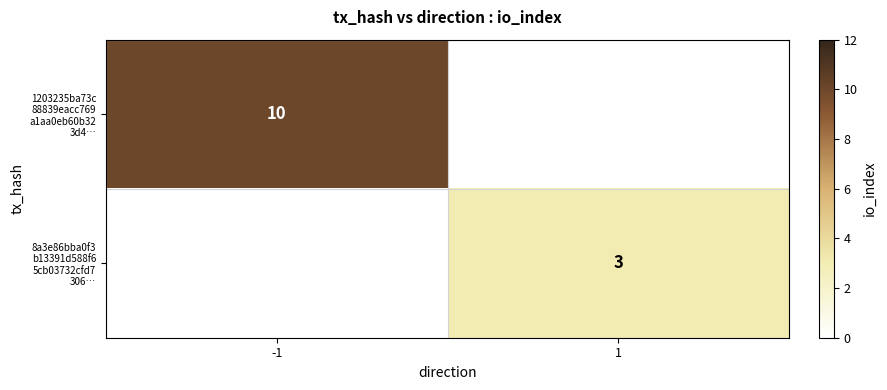

How many categories are shown in the chart?

2